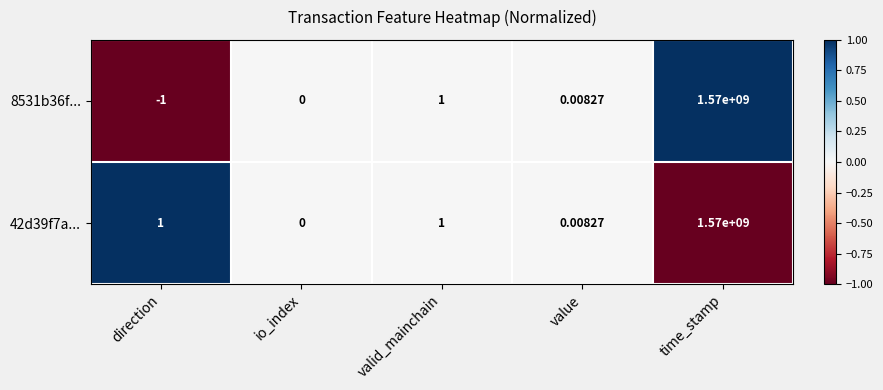

At which category is the sum across all series the highest?

time_stamp